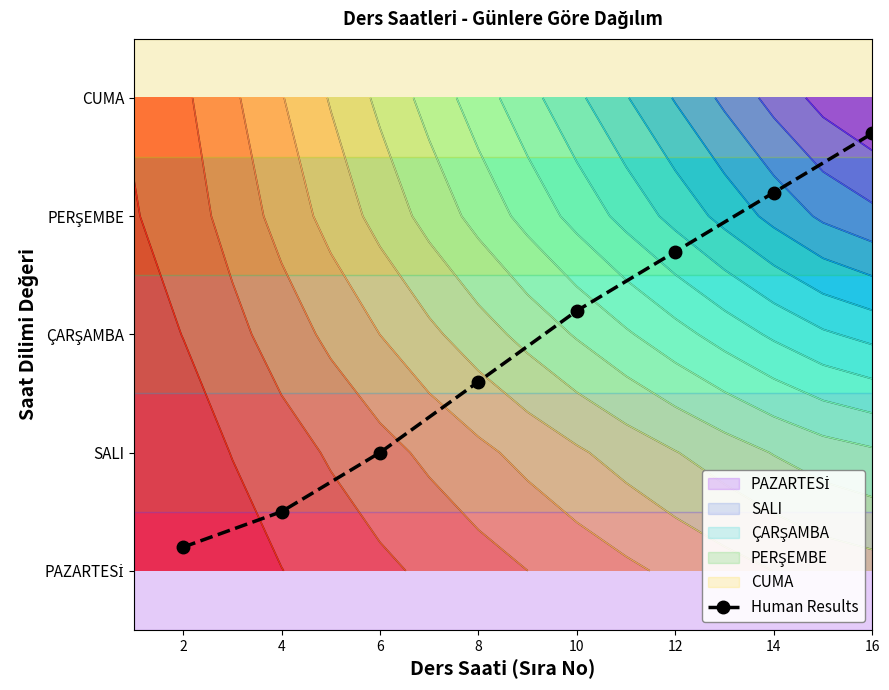

What is the change in value from 4 to 12?

+2.2